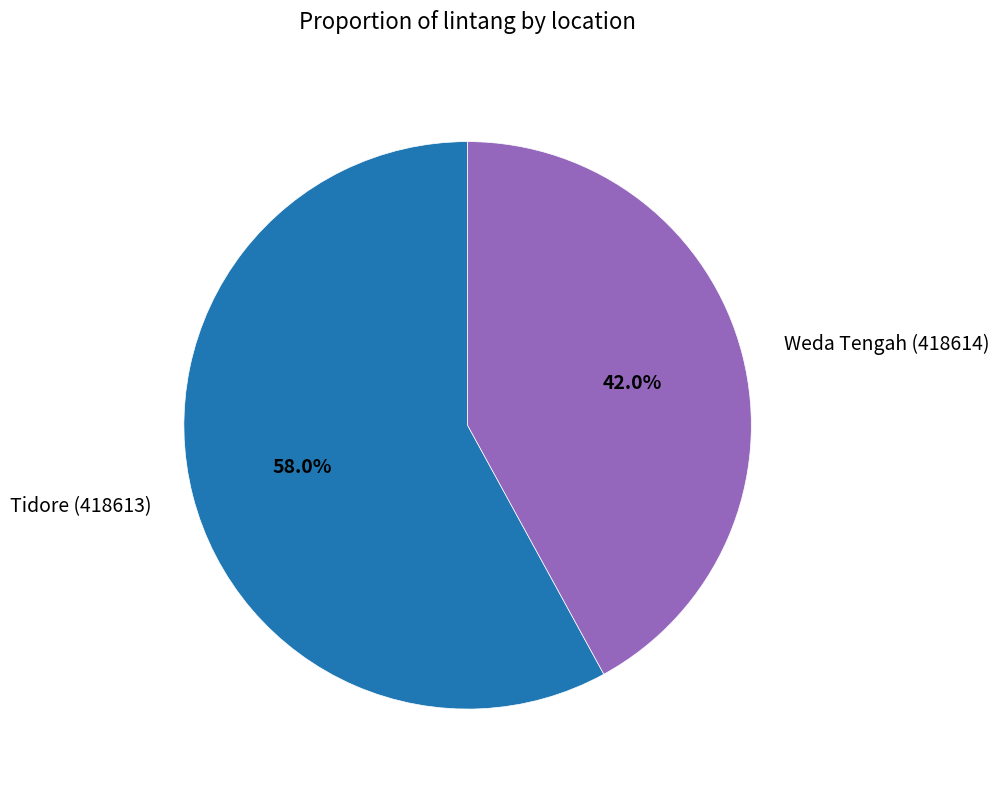

True or false: Weda Tengah (418614) accounts for 50% of the total.

False